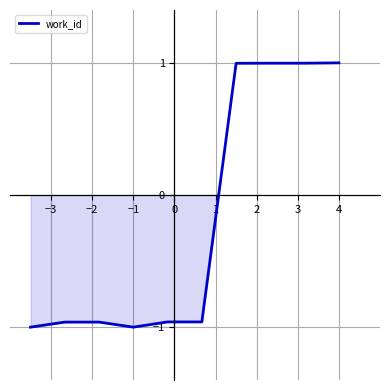

How many positive values are there?

4